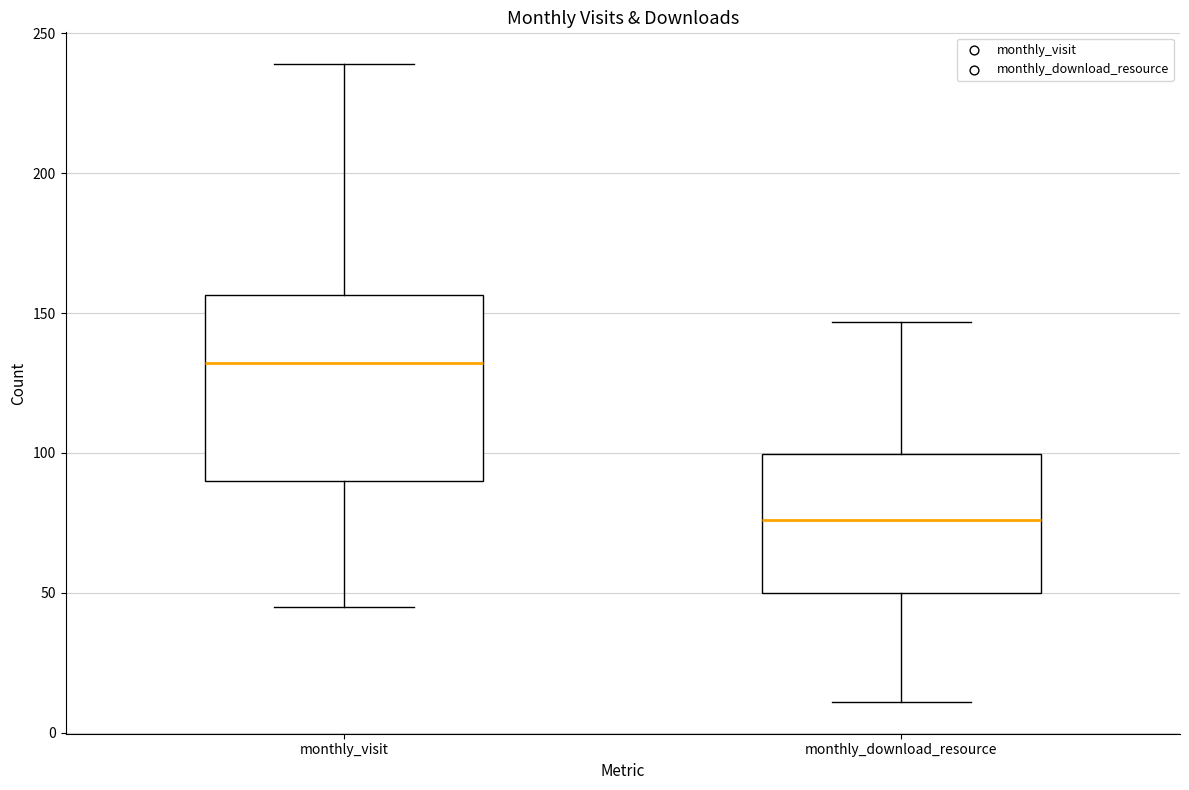

Reading left to right, transcribe this box plot: for each box, give where its median line is, the range the box spans, and where its two whiskers end, as read against the y-axis. The values are not printed on the chart, so give them approximately, as read against the axis.

monthly_visit: median 130, box 90 to 155, whiskers 45 to 240
monthly_download_resource: median 75, box 50 to 100, whiskers 10 to 145